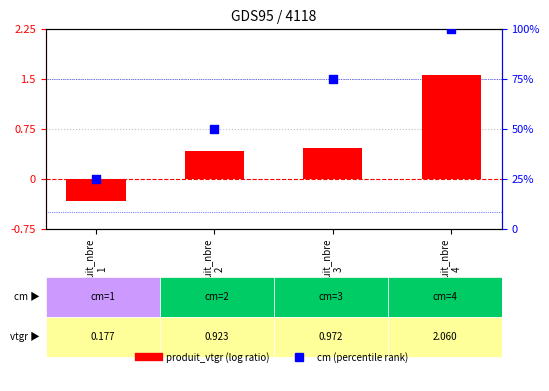

At which category is the sum across all series the highest?

produit_nbre
4